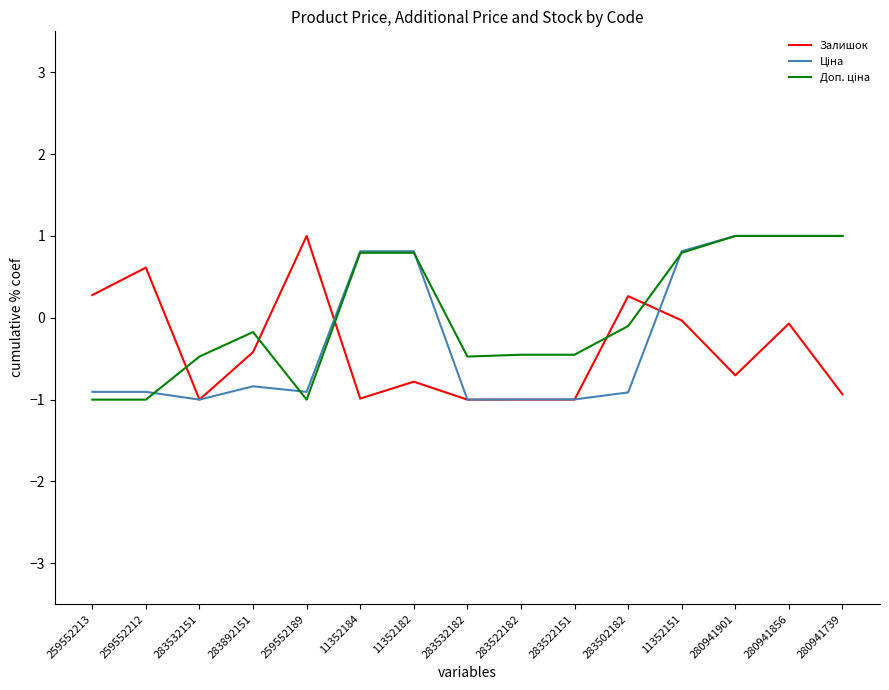

What is the spread (max minus min) of values at 259552213?

1.3